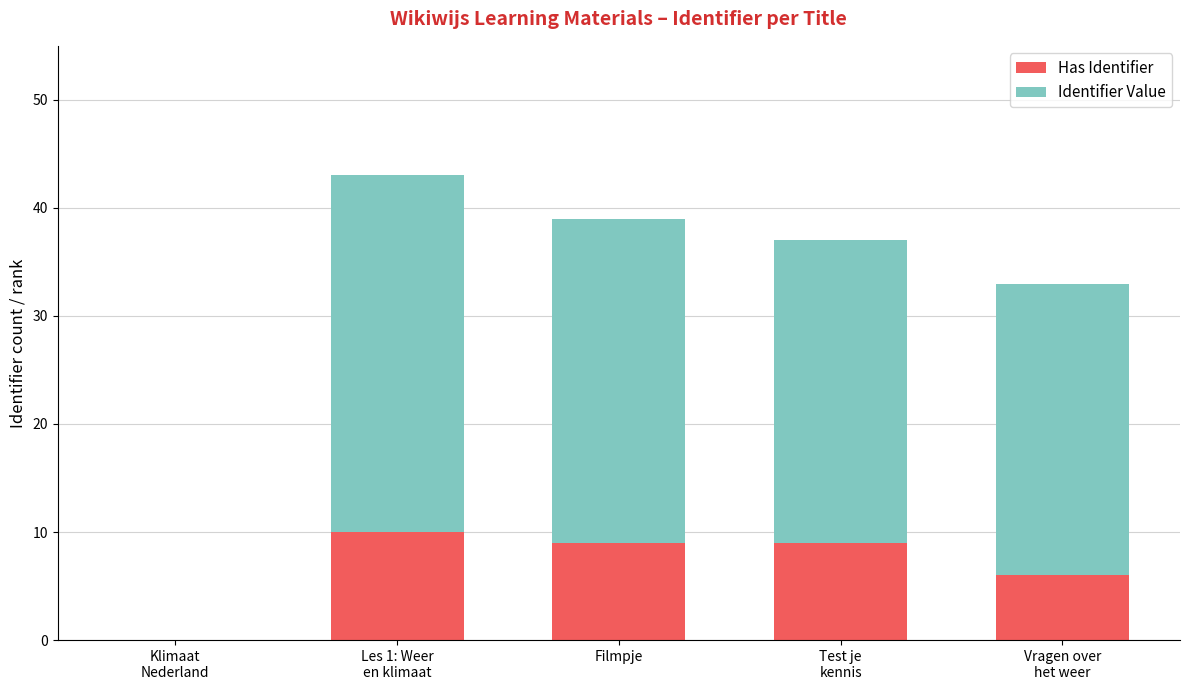

True or false: Has Identifier has a value of 9 at Filmpje.

True